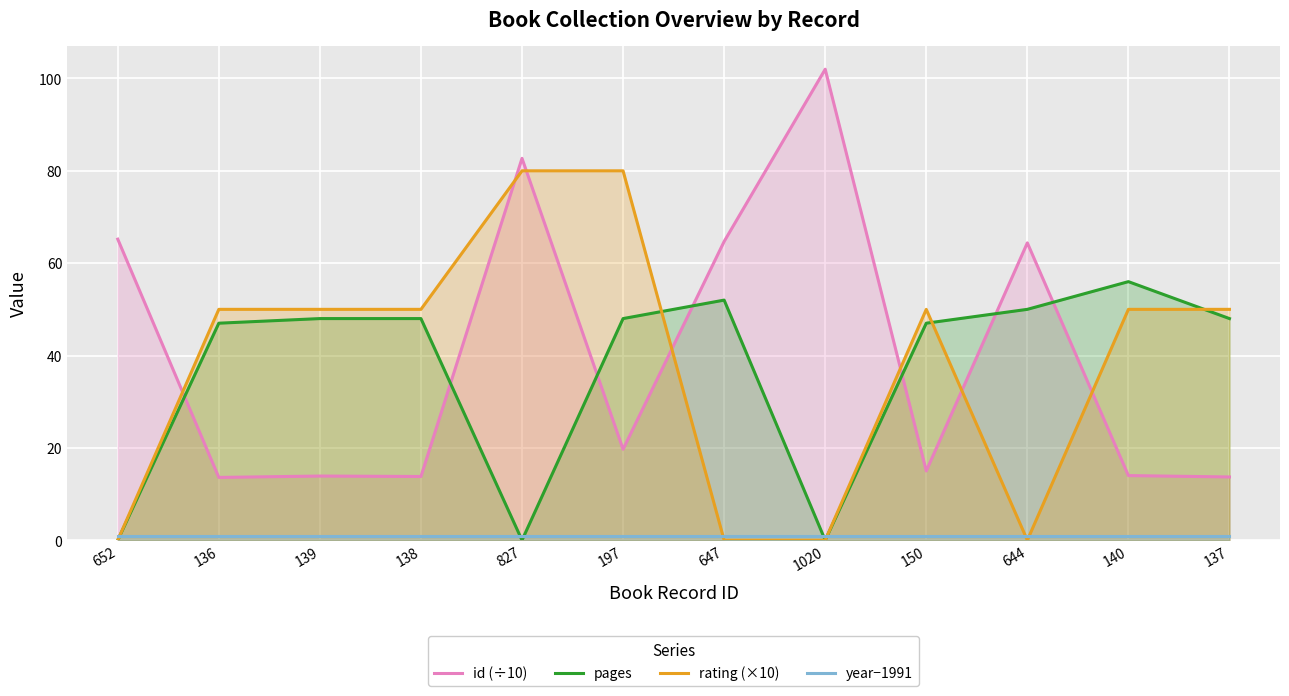

Which series has the widest spread of values?

id (÷10)